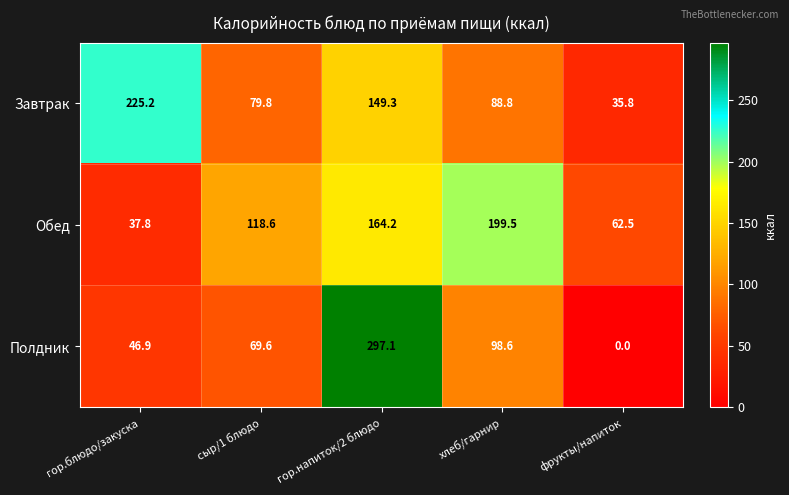

At how many categories does at least one series exceed 191?

3